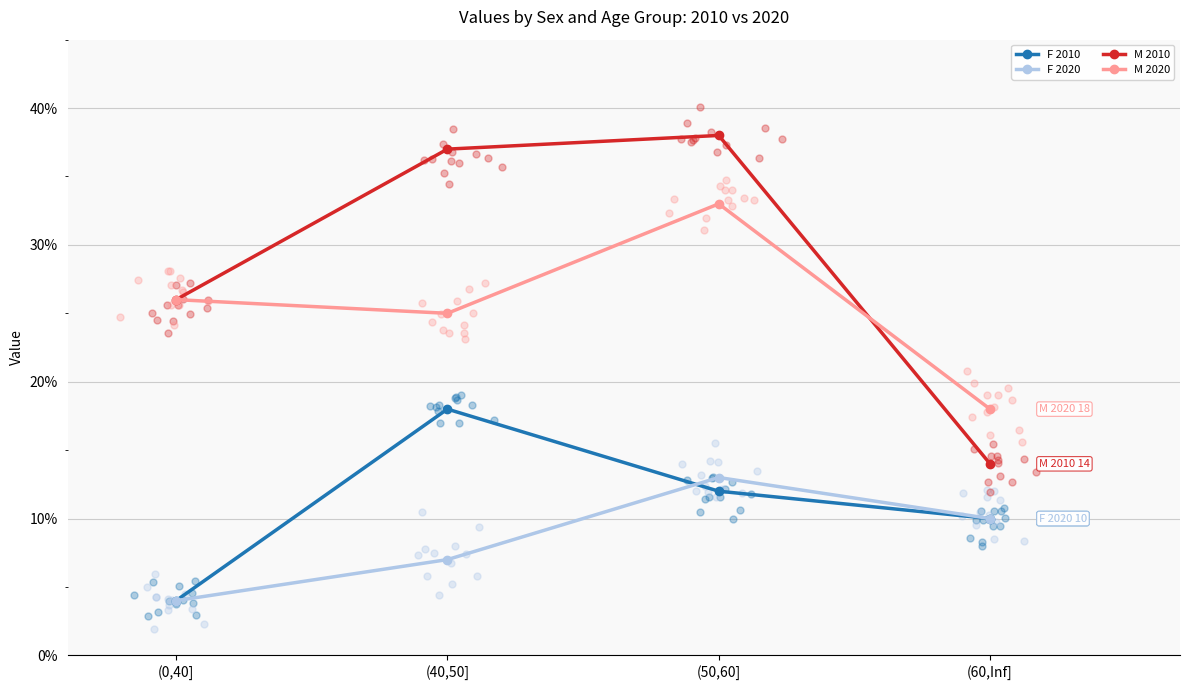

Which series has the largest total across all categories?

M 2010